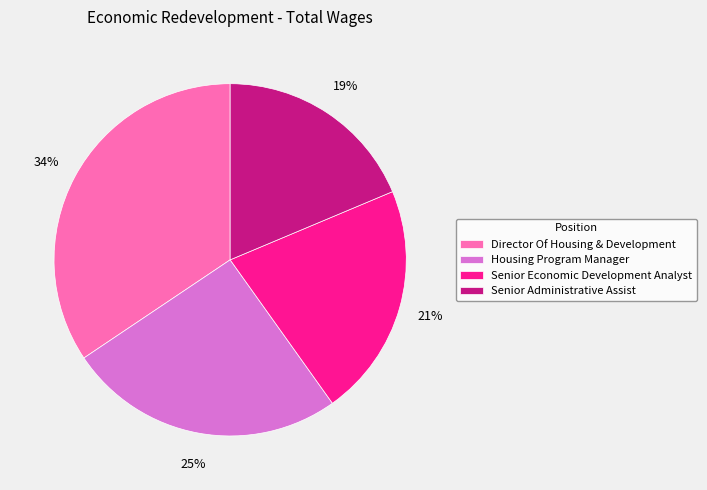

Do Senior Economic Development Analyst and Senior Administrative Assist together represent more than half of the pie?

No